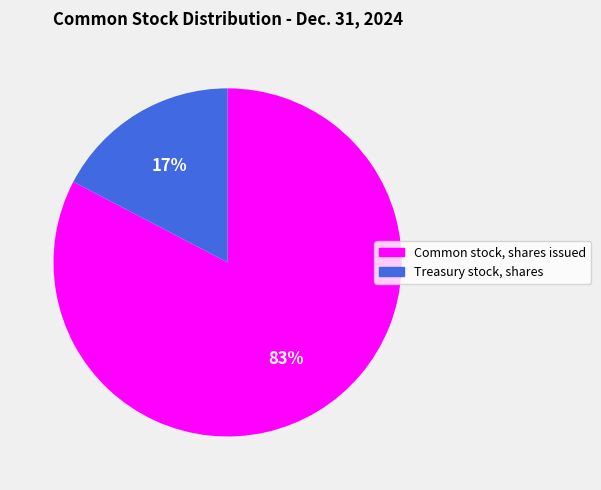

Which has a higher value, Common stock, shares issued or Treasury stock, shares?

Common stock, shares issued